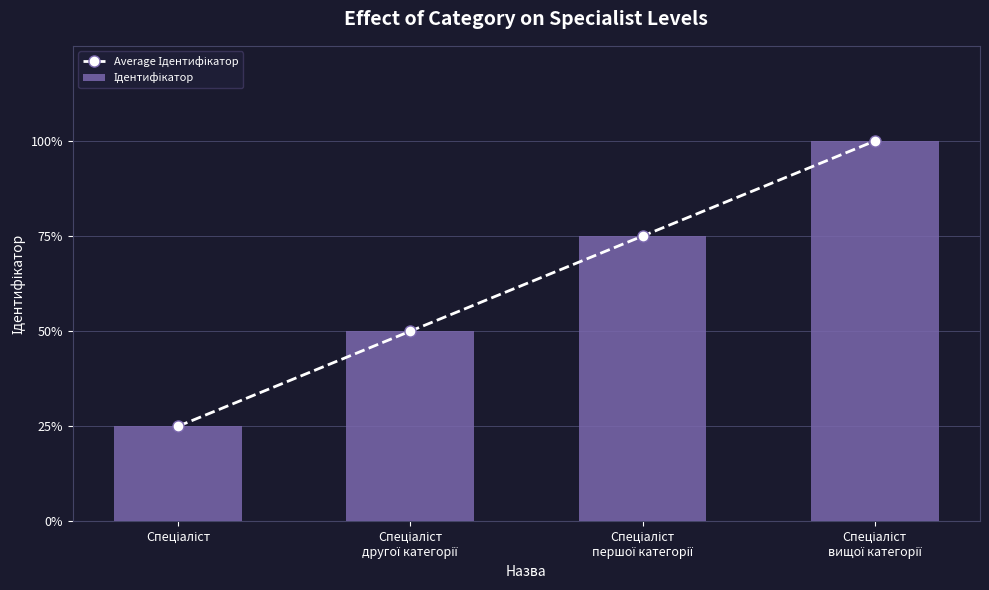

Does the chart contain stacked bars?

No